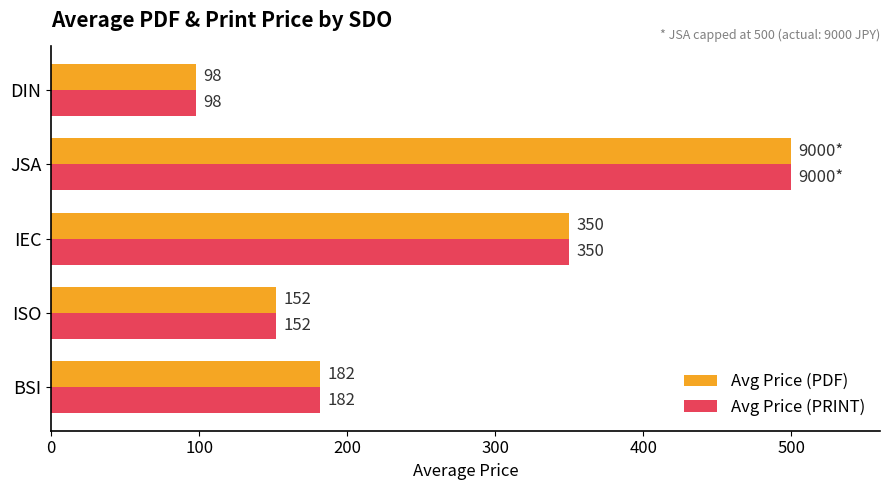

Read the Avg Price (PRINT) value at IEC.

350.0